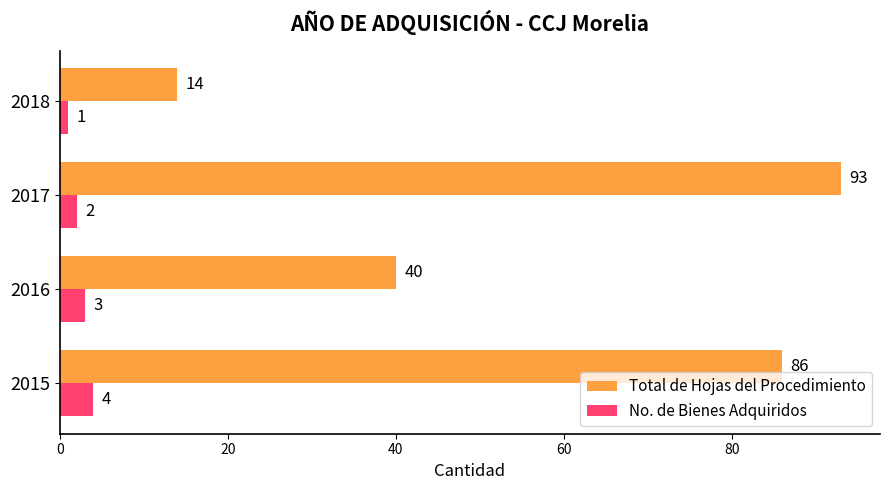

The value of No. de Bienes Adquiridos at 2015 is 4. True or false?

True